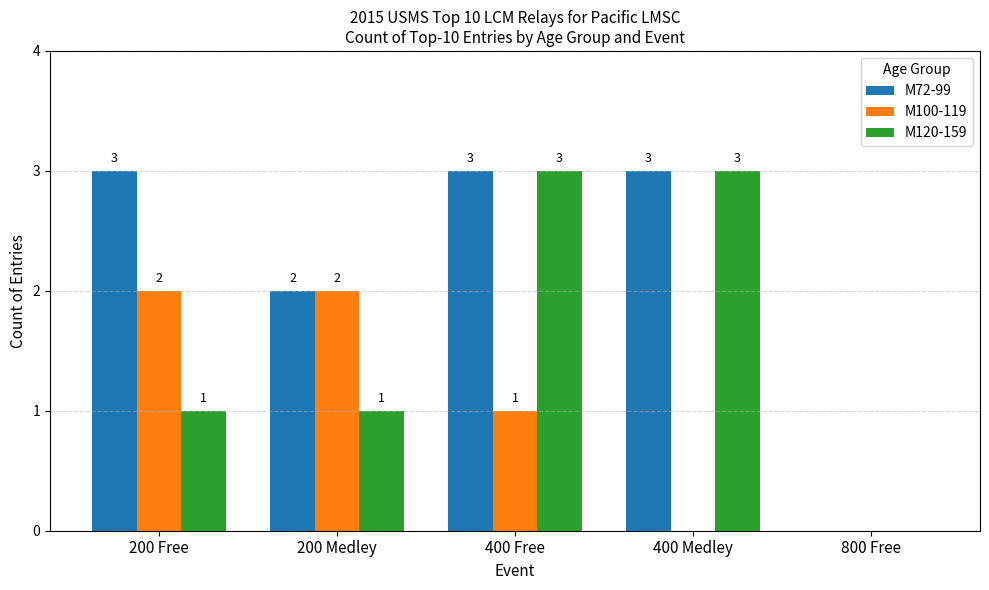

Is it true that M120-159 equals 1 at 800 Free?

False